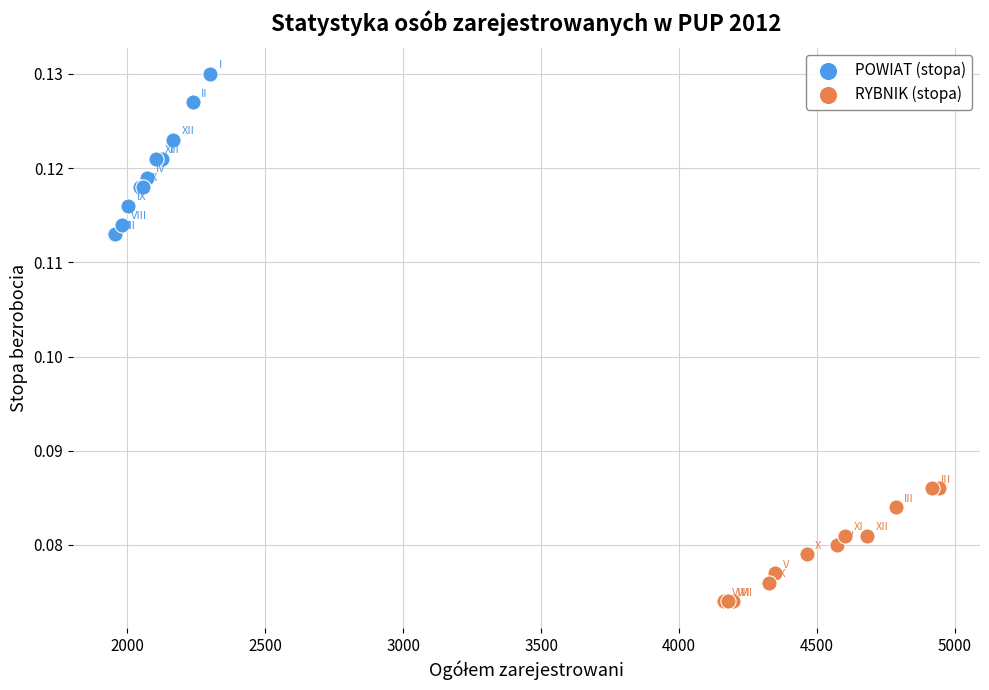

Which series reaches the minimum Y coordinate?

RYBNIK (stopa)